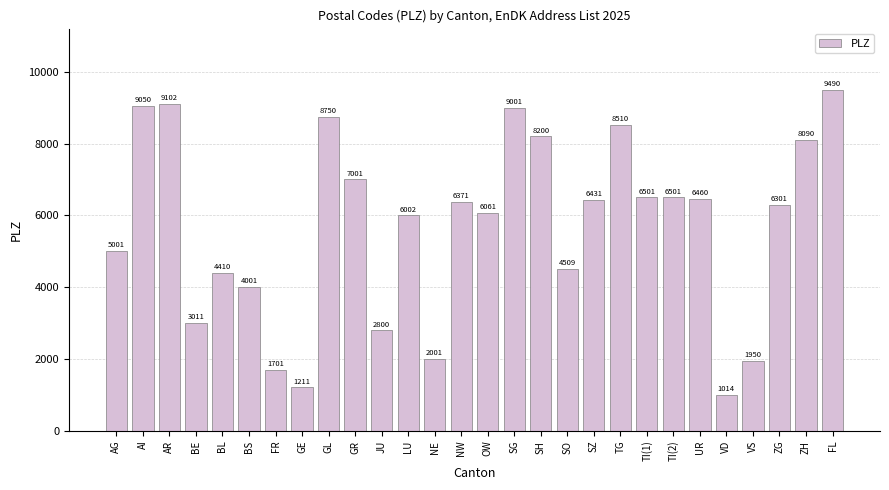

The chart shows a value of 4410 at BL. True or false?

True